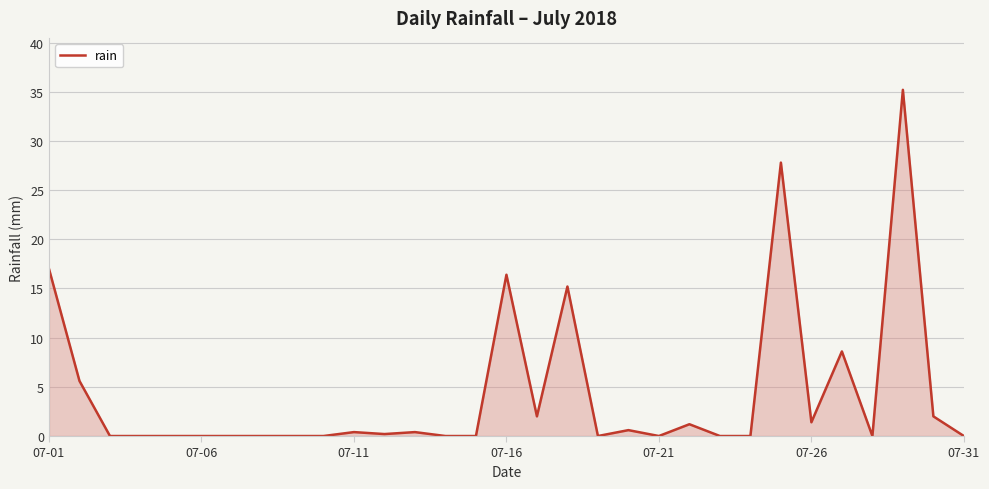

What is the greatest value displayed?

35.2